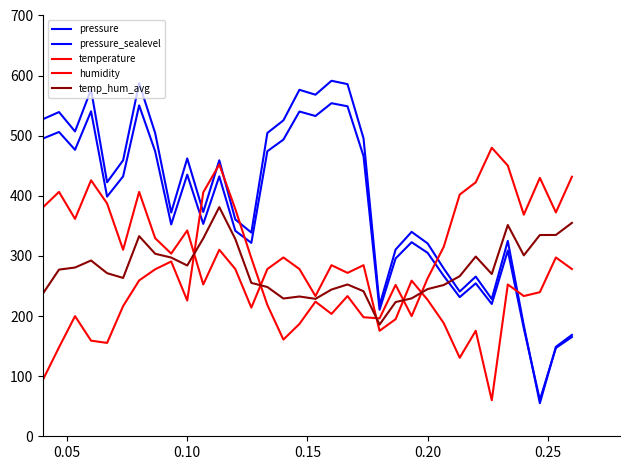

Does the chart display data point markers on the line(s)?

No